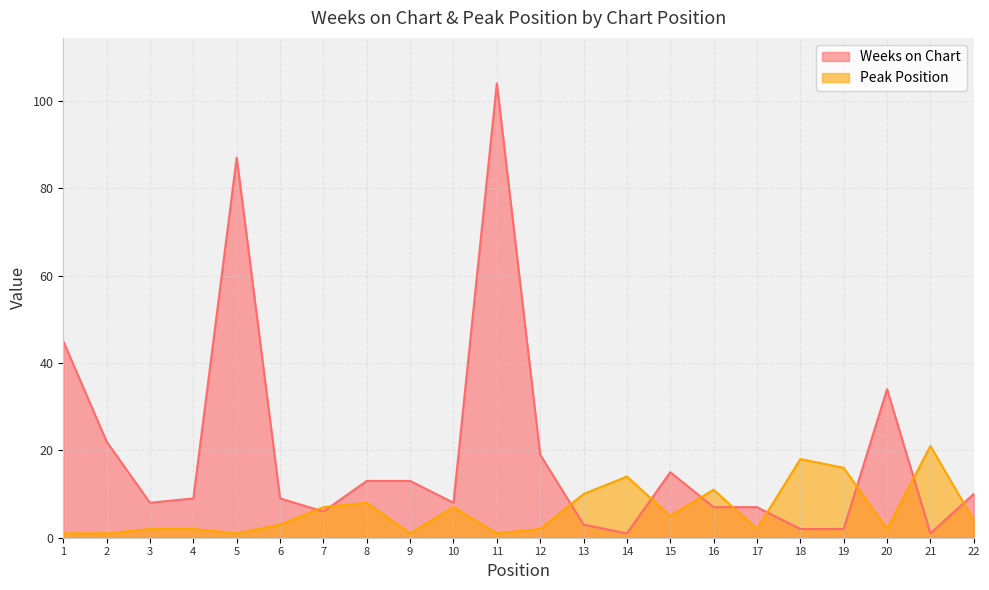

Where is the first local maximum for Peak Position?

8